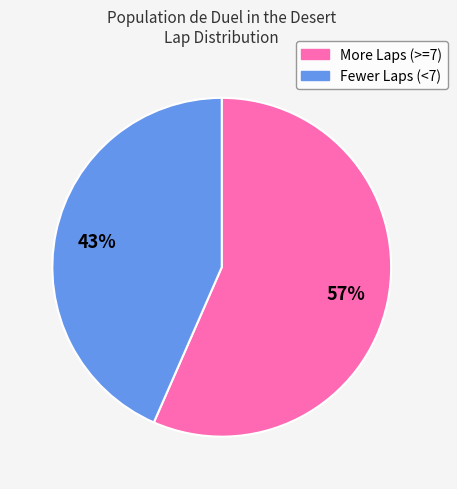

How many slices are in this pie chart?

2